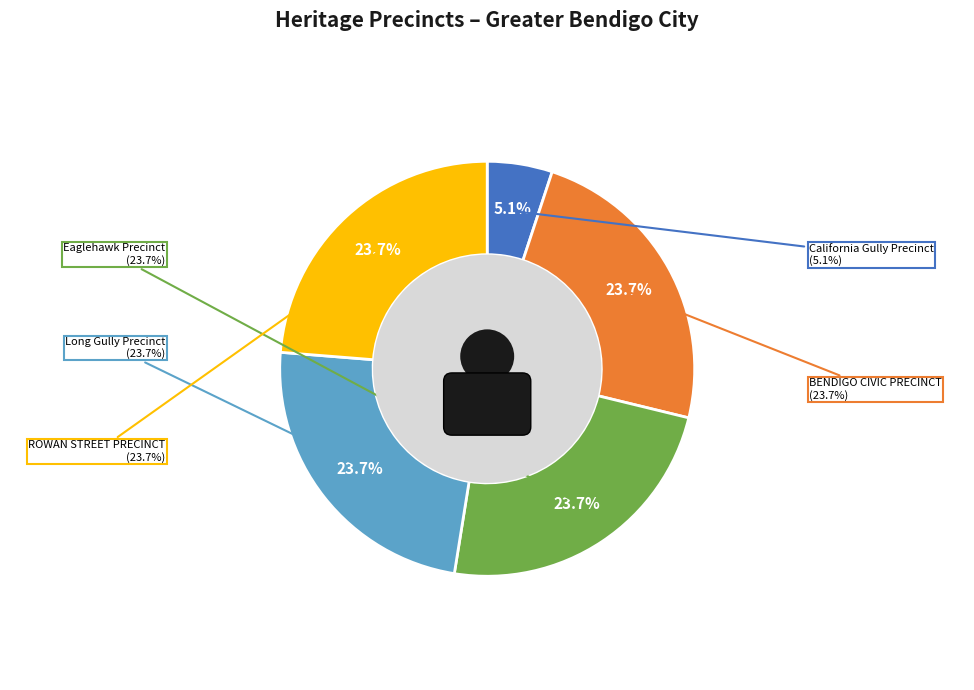

Rank the categories by value from lowest to highest.

California Gully Precinct, BENDIGO CIVIC PRECINCT, Eaglehawk Precinct, Long Gully Precinct, ROWAN STREET PRECINCT